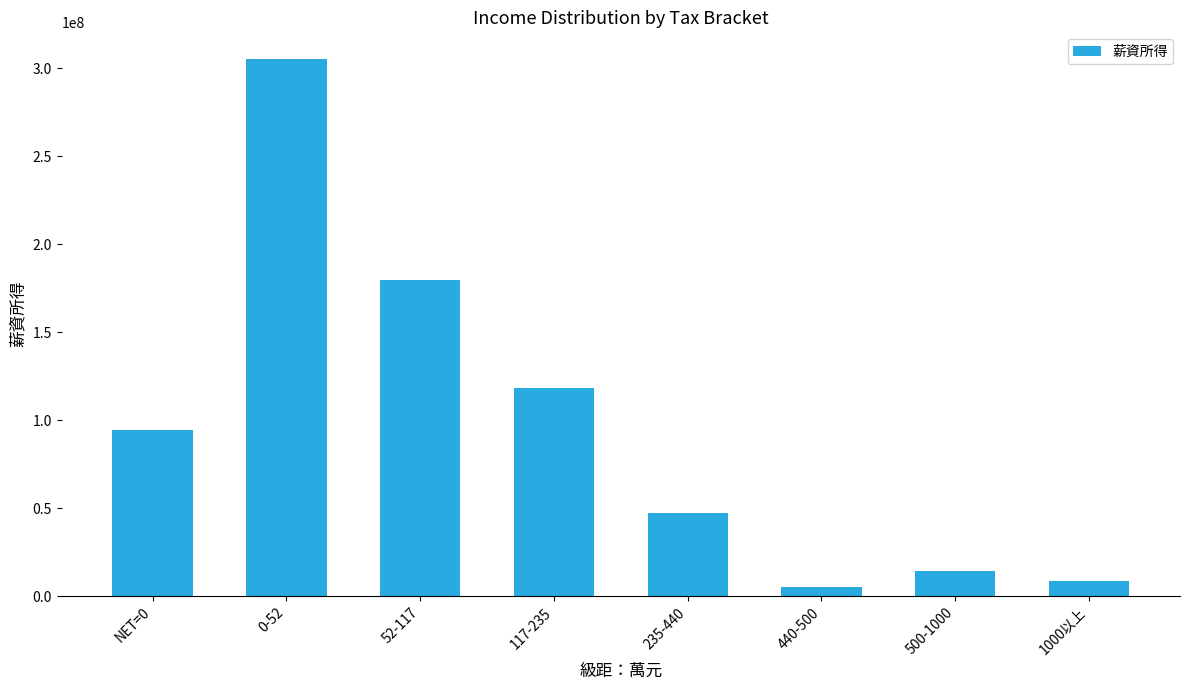

Where is the data nearest to the value 155136030?

52-117